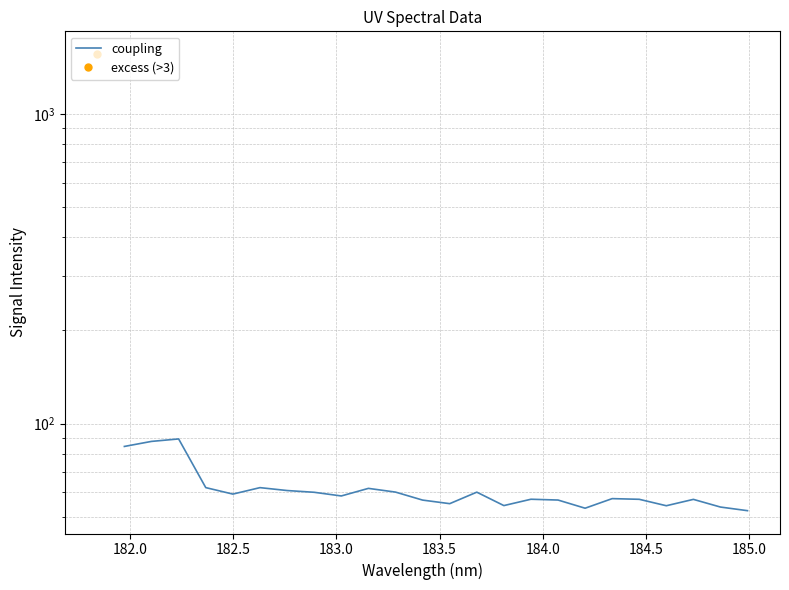

Is it true that the value at 9 is 30.1?

False